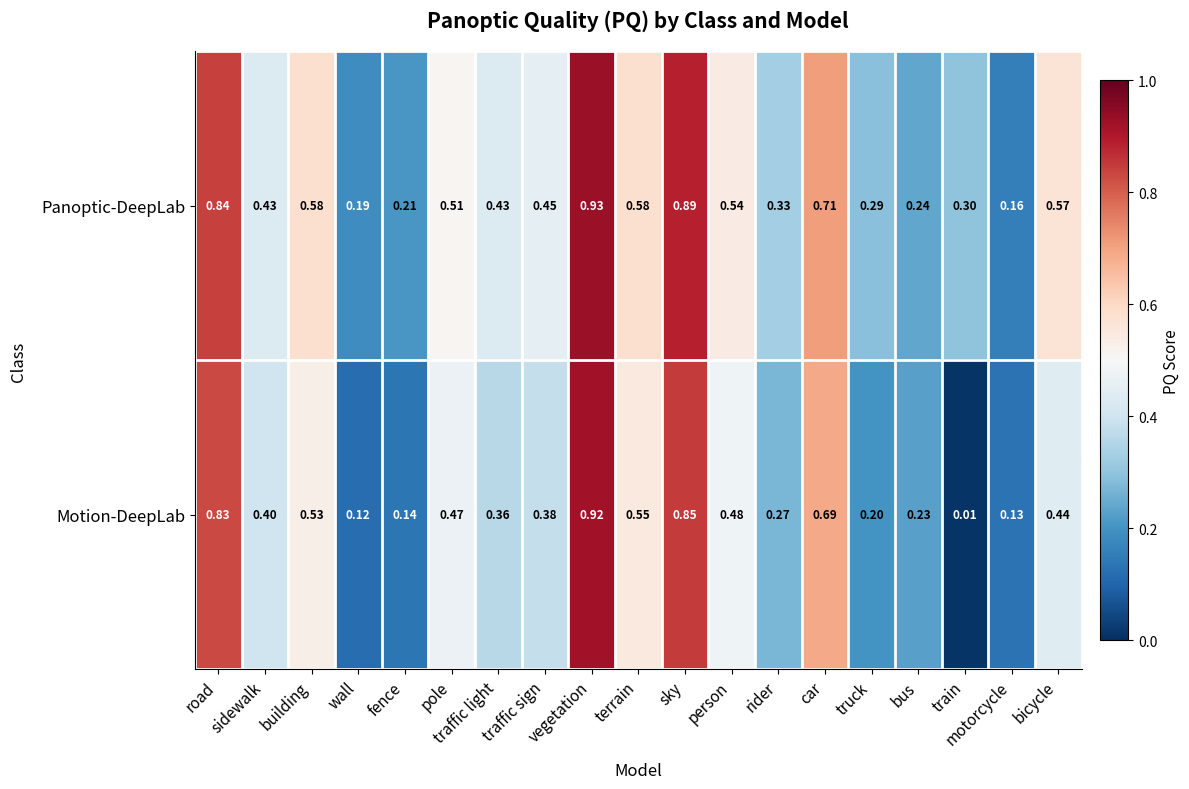

Which series has the largest range (max minus min)?

Motion-DeepLab